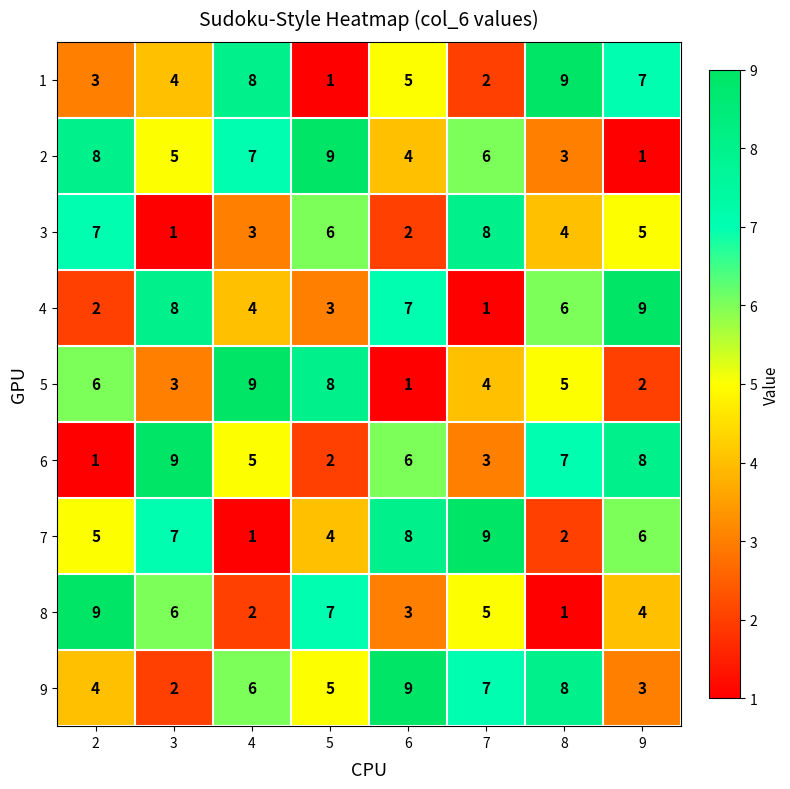

What is the difference between the 9 values at 7 and 3?

5